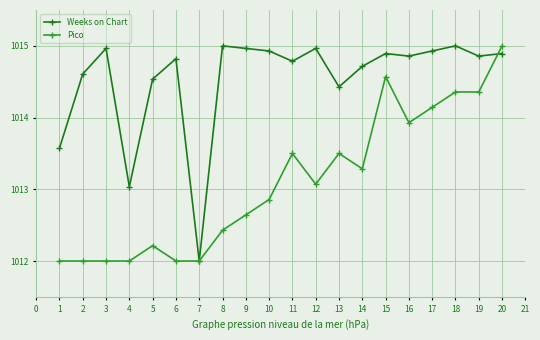

Which series changed the most between 9 and 10?

Pico